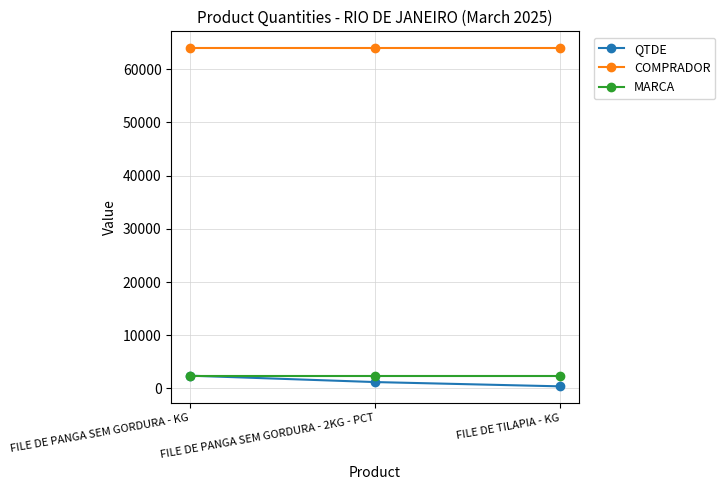

What is the maximum value shown in the chart?

63957